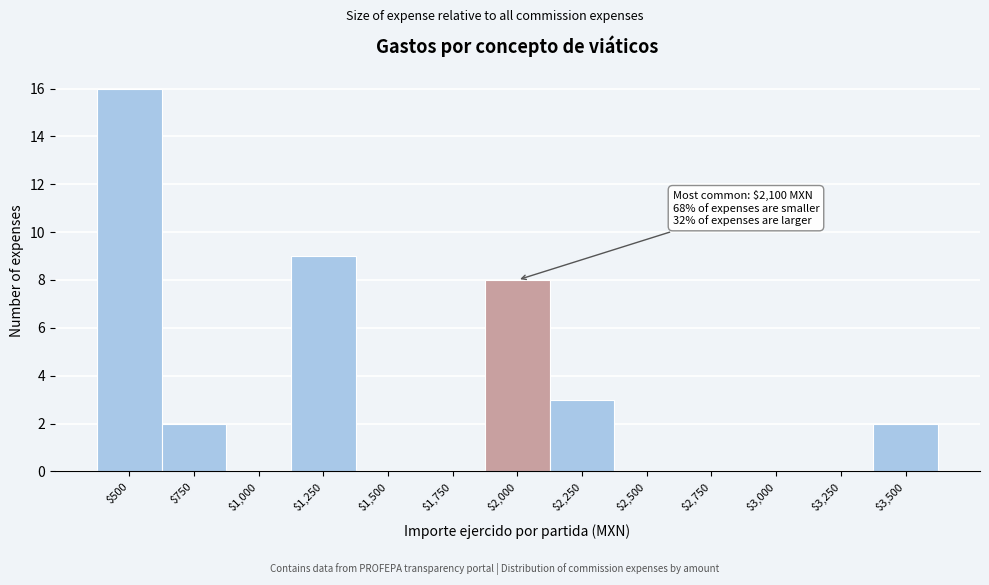

Is it true that the value at $3,250 is -10?

False